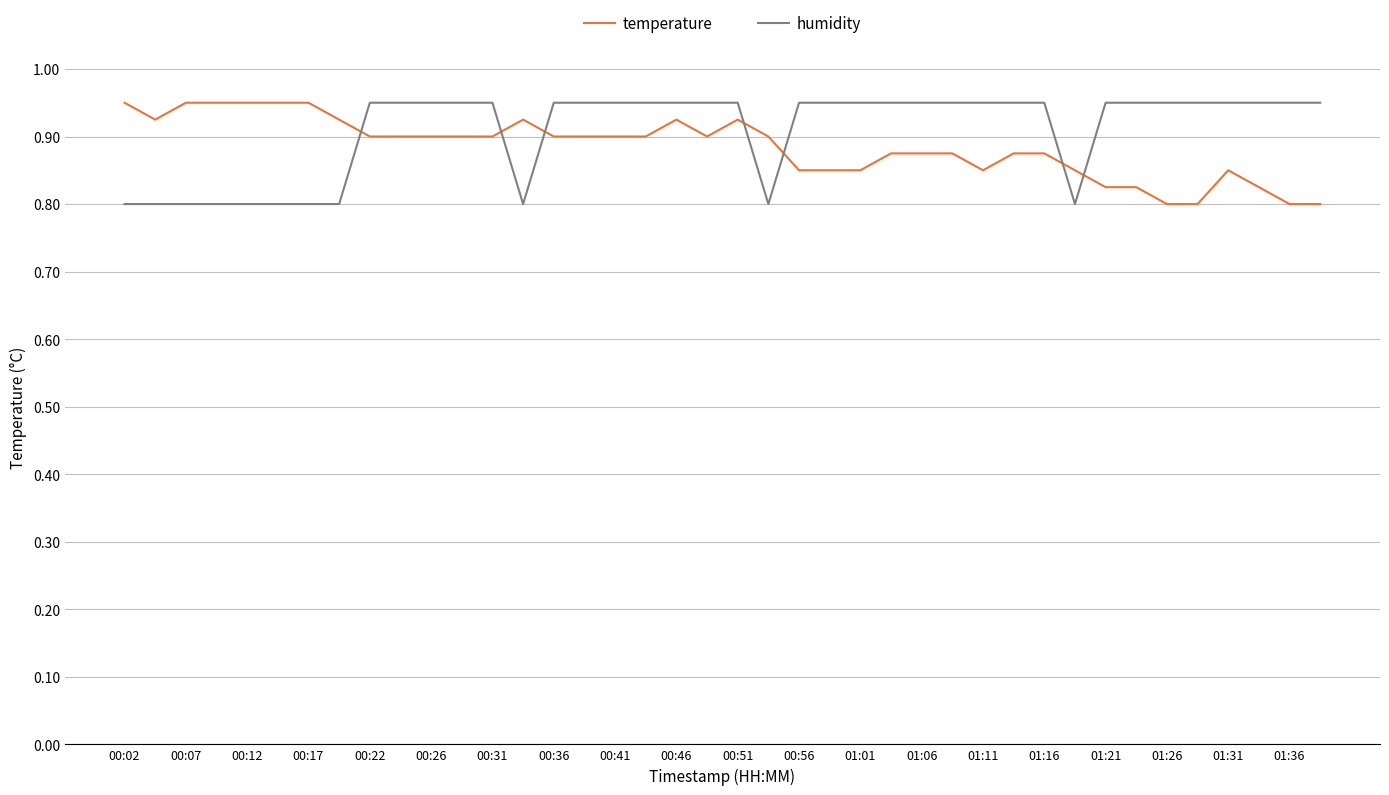

True or false: humidity and temperature intersect in this chart.

True